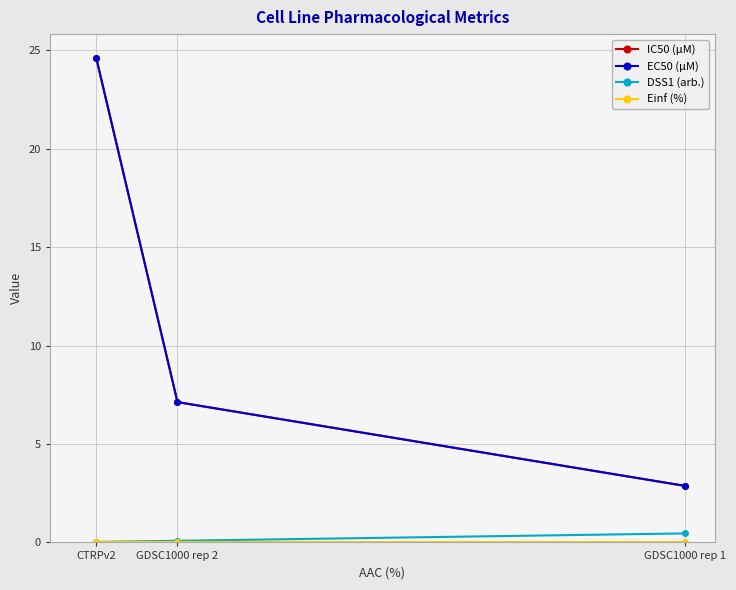

At which category is the sum across all series the highest?

CTRPv2